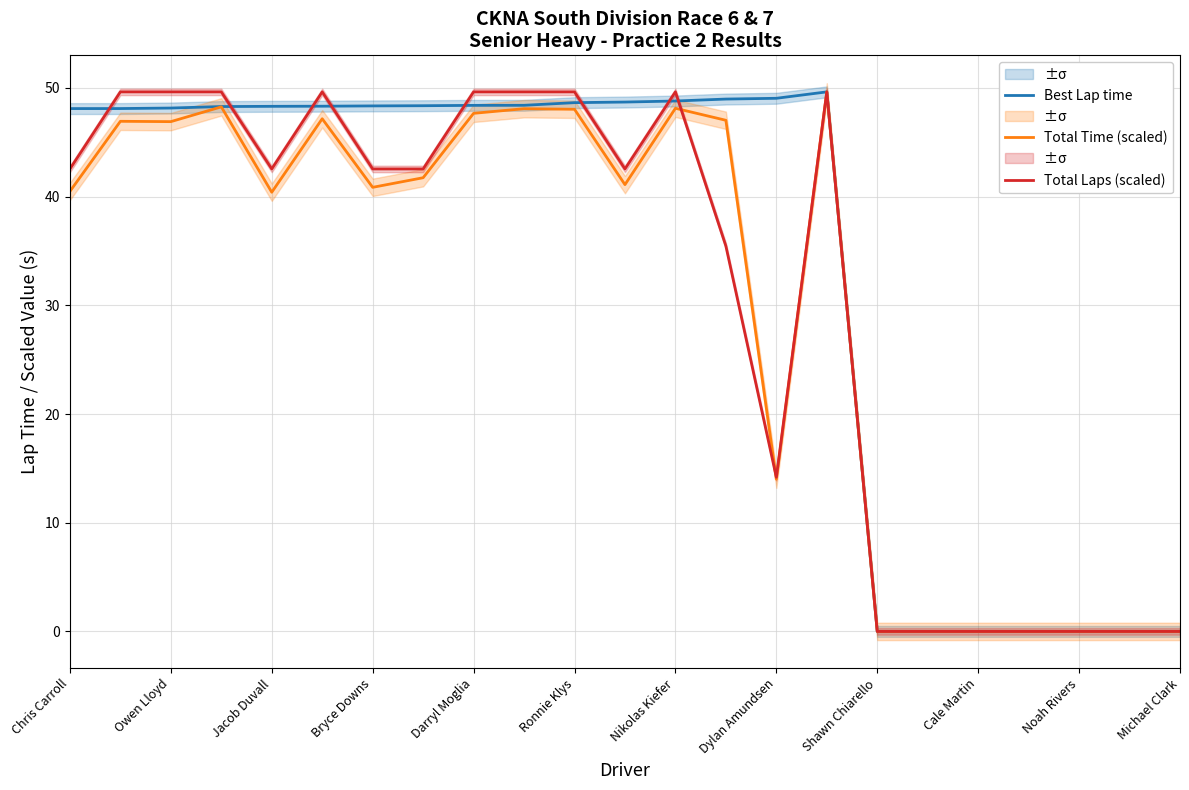

What is the sum of all Total Time (scaled) values?

696.4